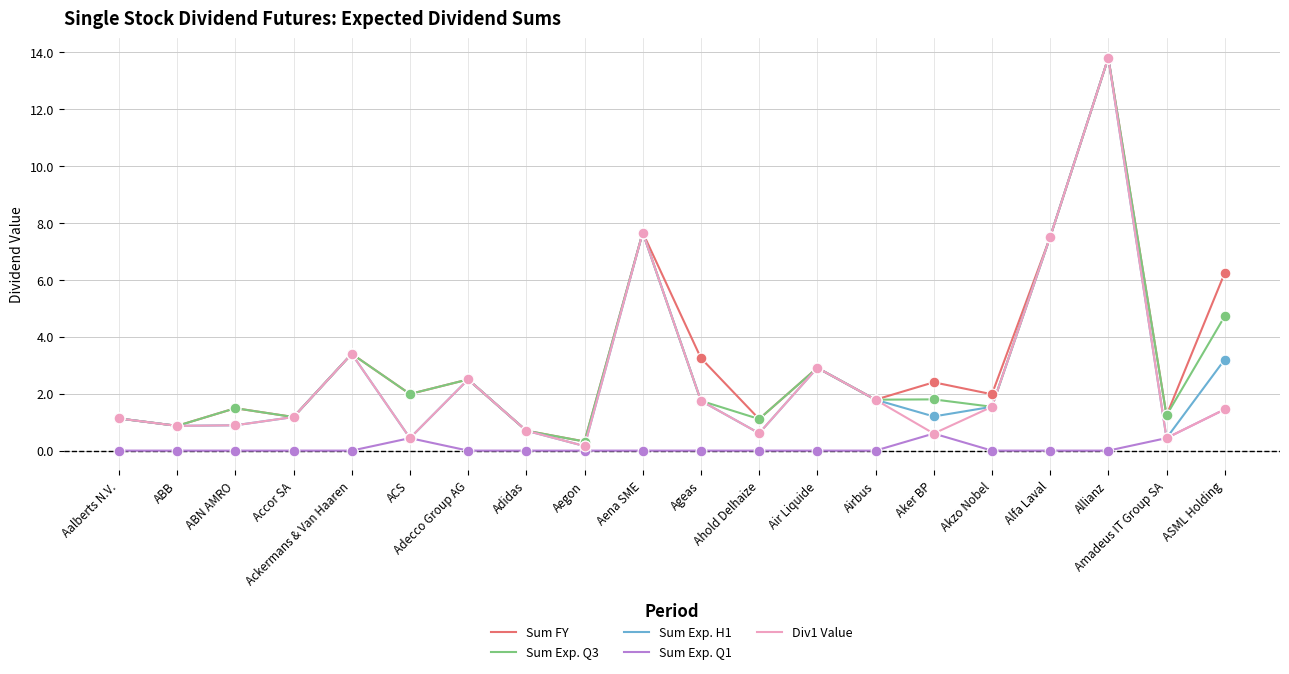

At which category is the sum across all series the highest?

Allianz